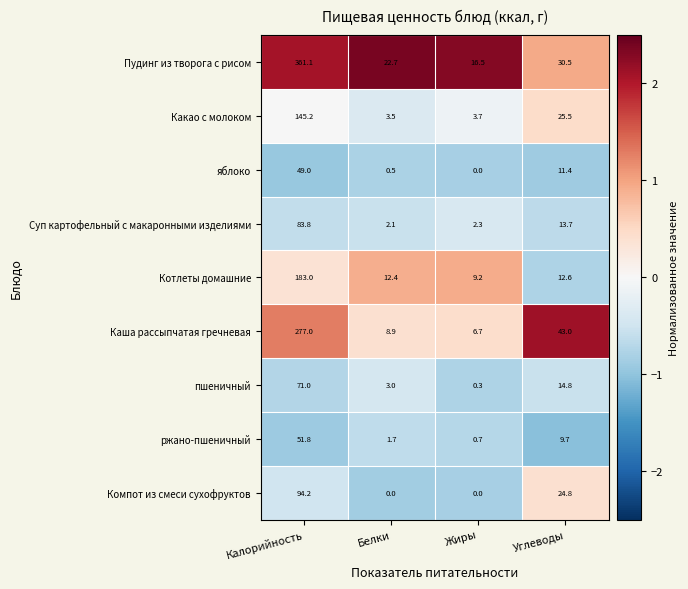

Count the number of categories in the chart.

4